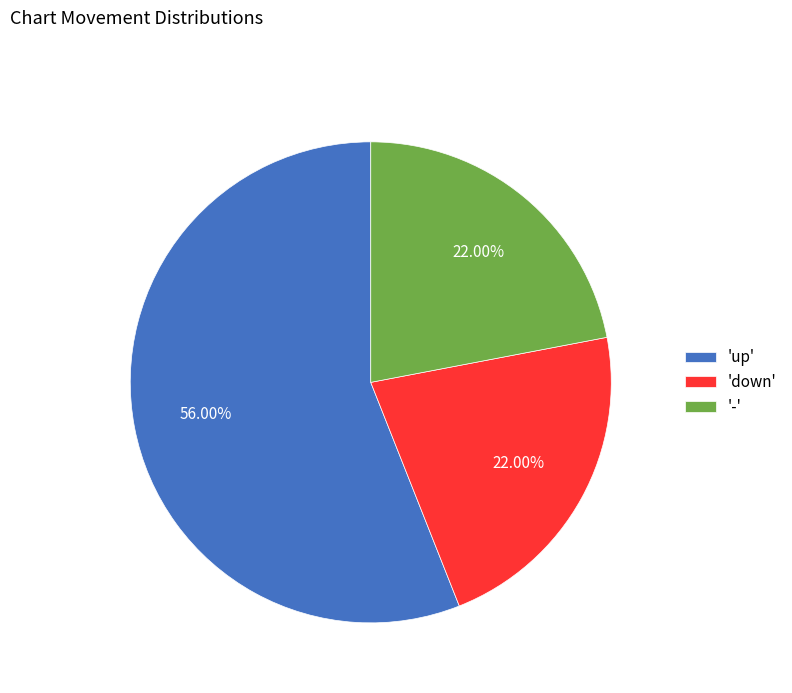

Which slice is the largest?

'up'